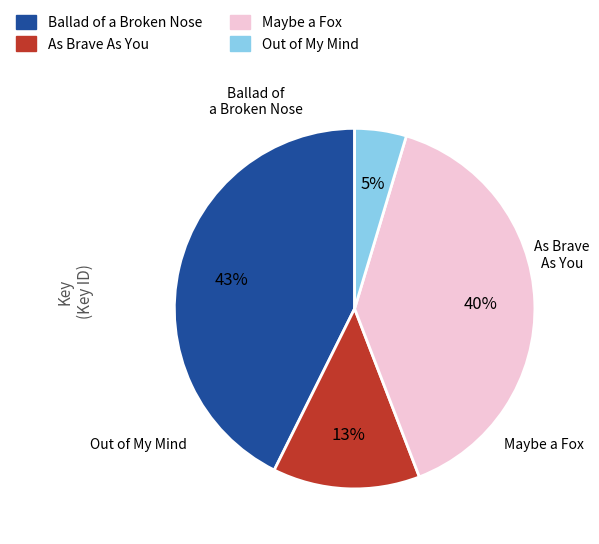

Is there any slice that represents more than half of the pie?

No